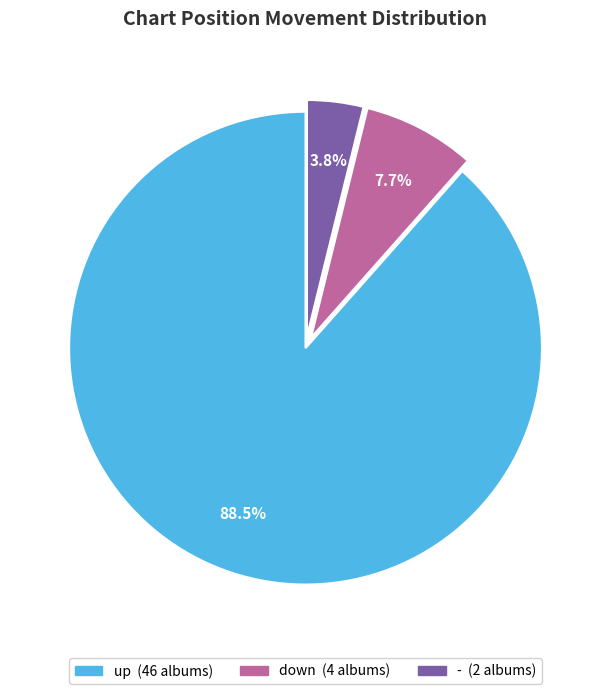

What percentage do - and down together represent?

11.5%